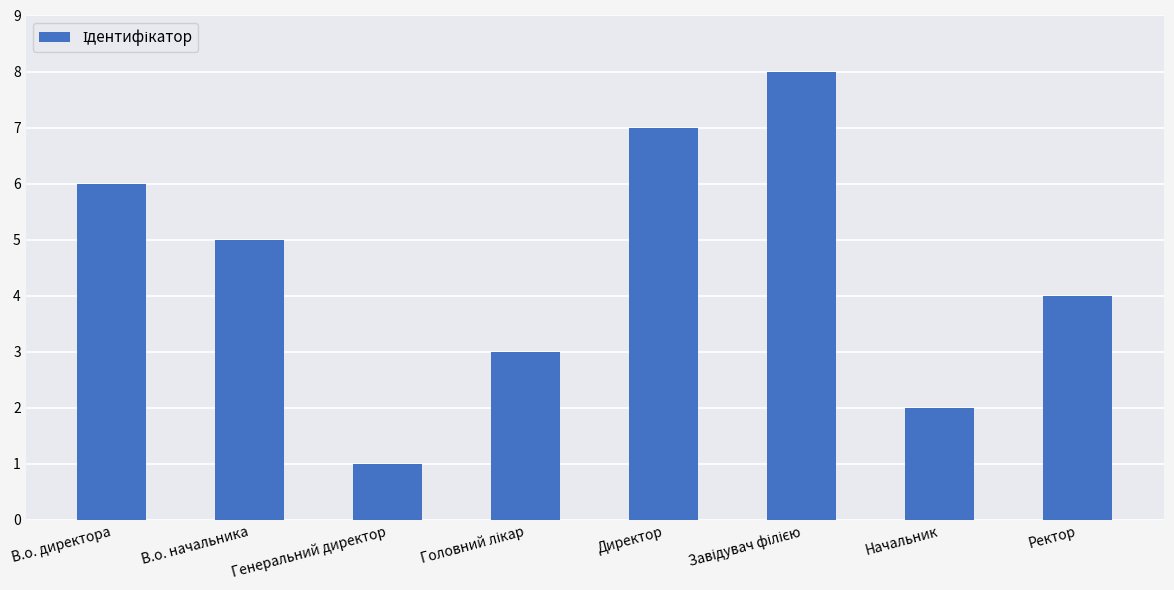

The chart shows a value of 7 at Ректор. True or false?

False